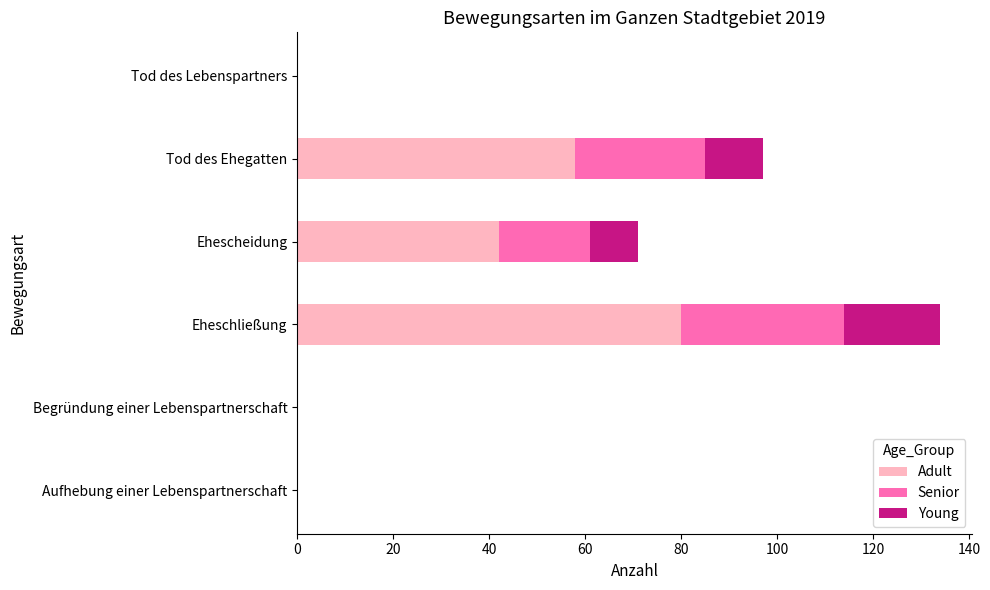

Where is Adult nearest to the value 40?

Ehescheidung